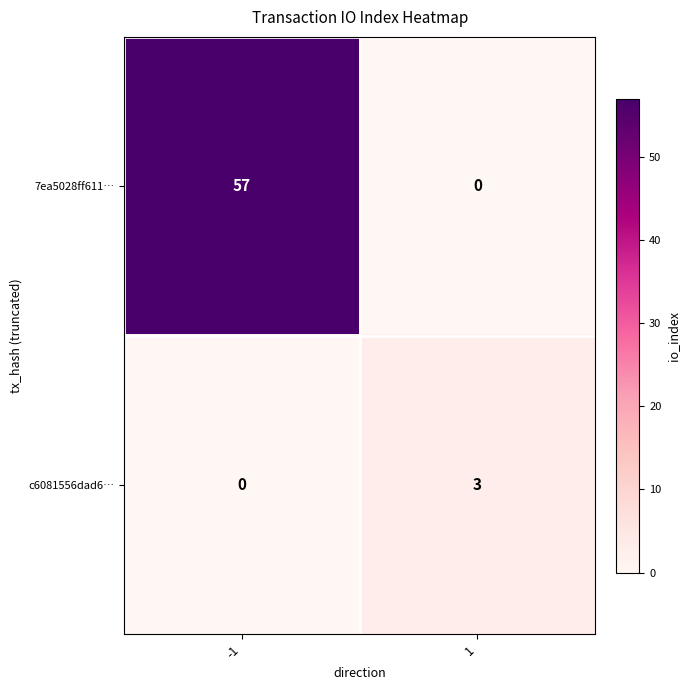

The value of 7ea5028ff611… at -1 is 57. True or false?

True